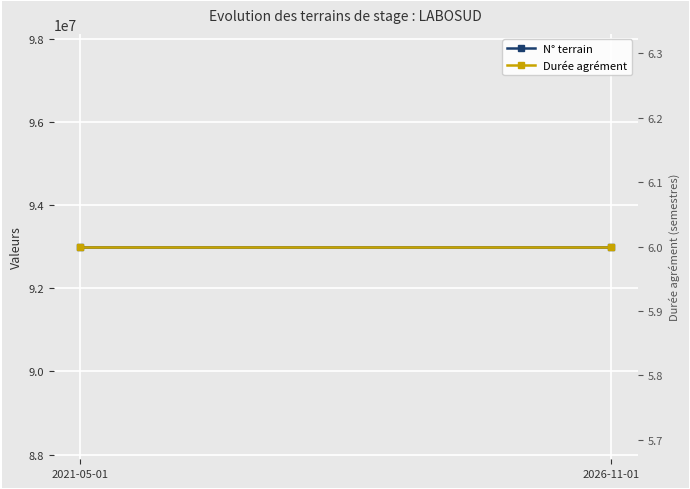

Which has a higher value, 2021-05-01 or 2026-11-01?

2021-05-01